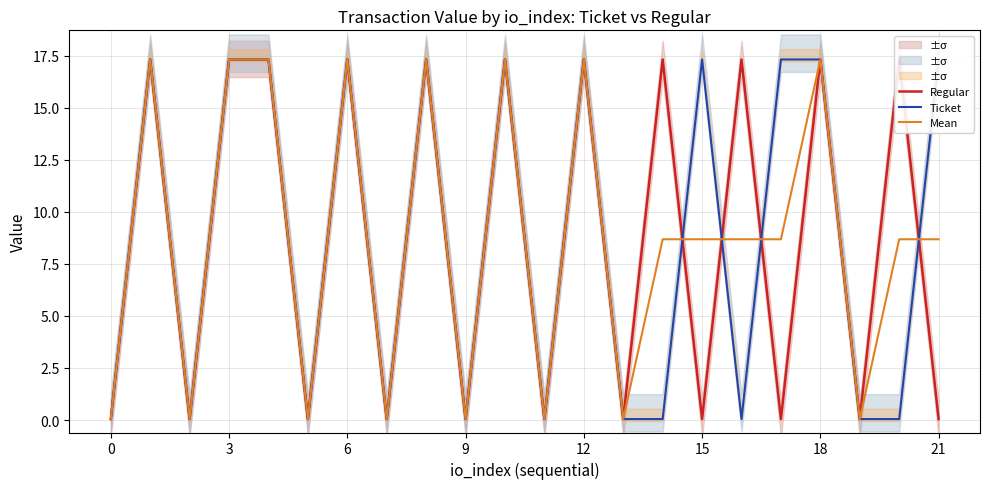

True or false: Ticket has a value of 17.3 at 15.

True